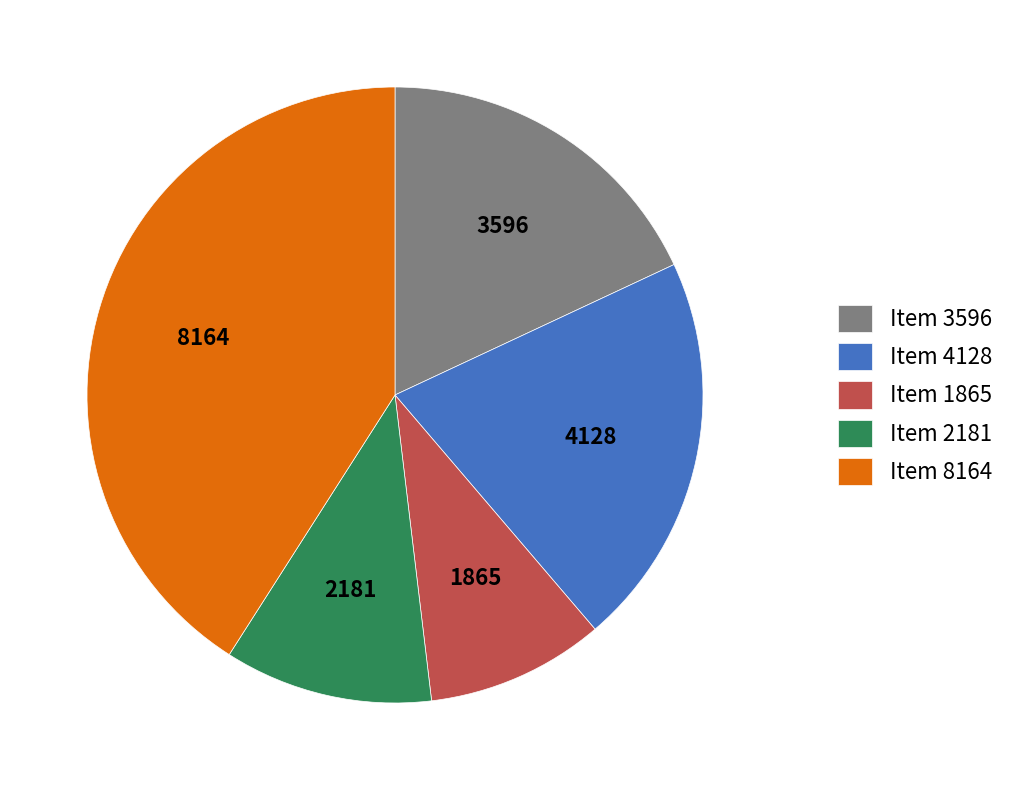

What is the smallest slice in the pie chart?

Item 1865